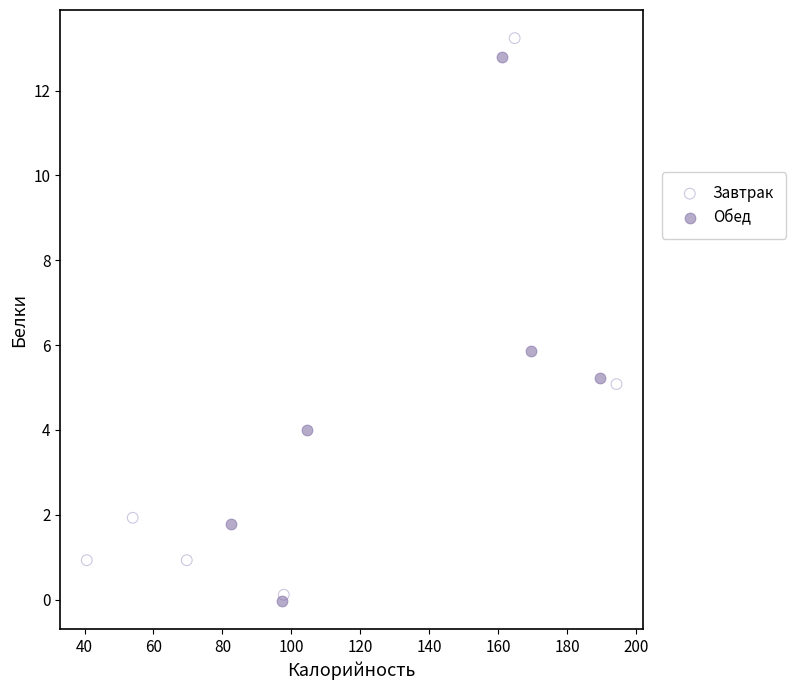

What are all the series names shown in the legend?

Завтрак, Обед